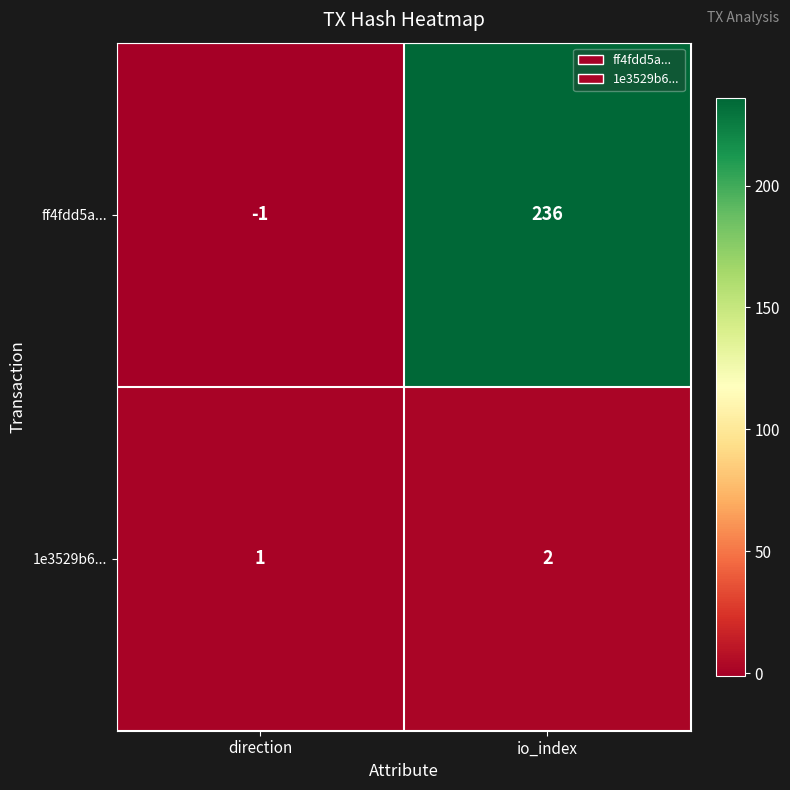

True or false: 1e3529b6... has a value of 1 at direction.

True